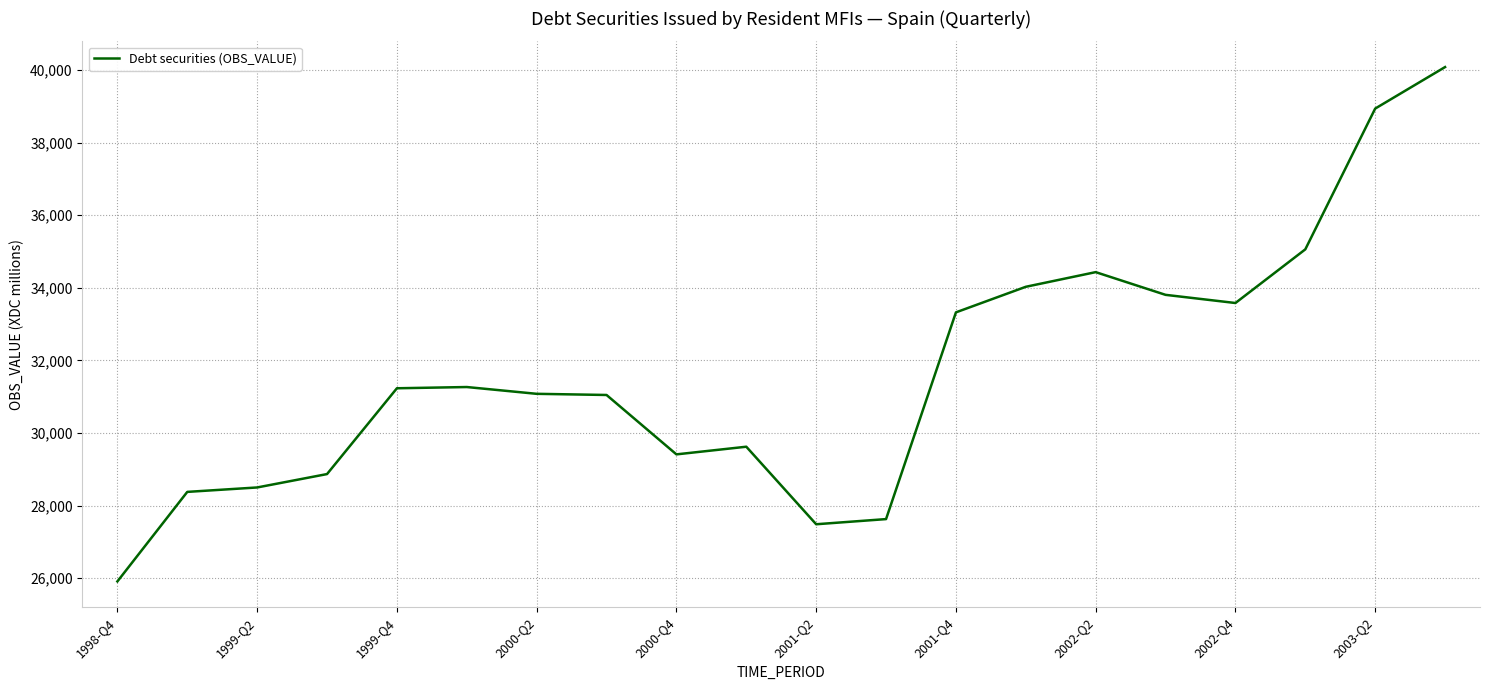

What is the minimum value shown in the chart?

25908